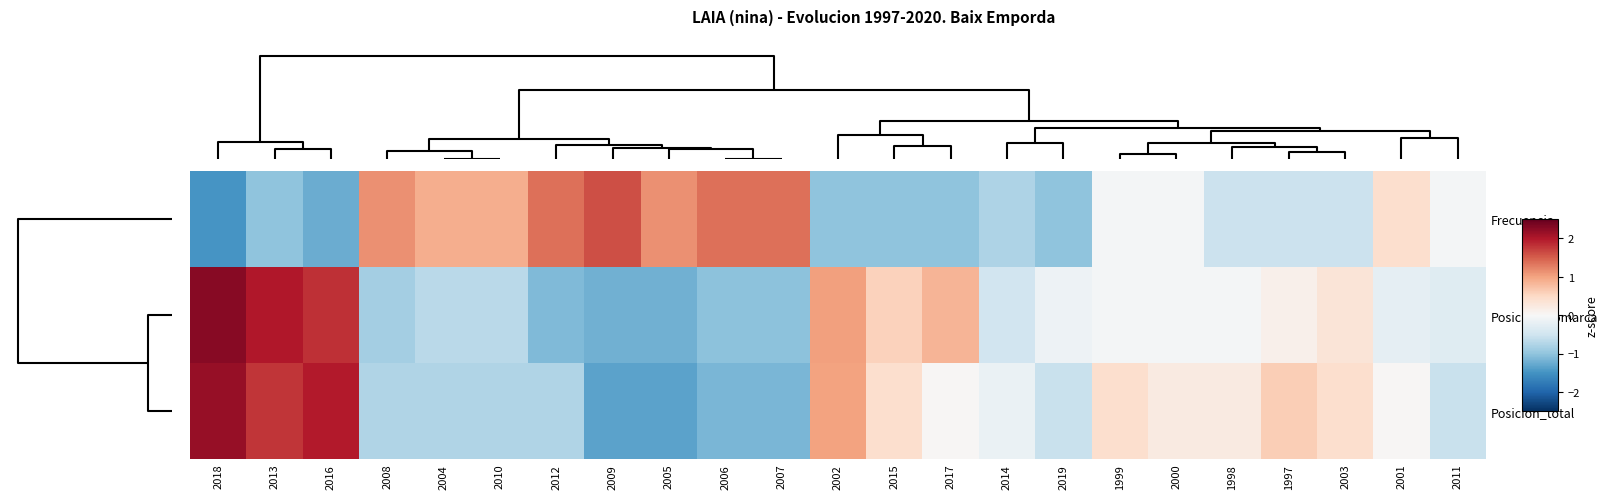

At which category is the sum across all series the highest?

2018